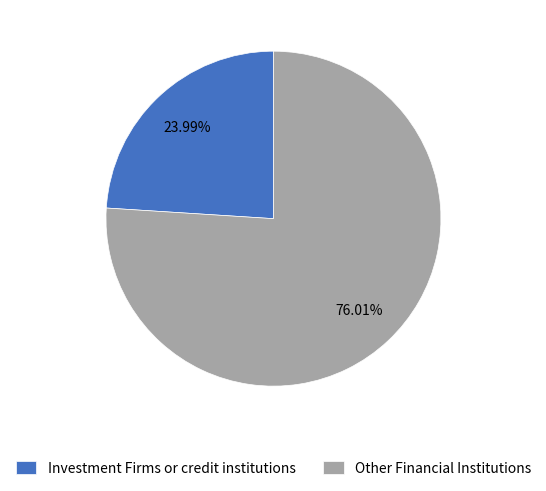

What is the majority slice?

Other Financial Institutions